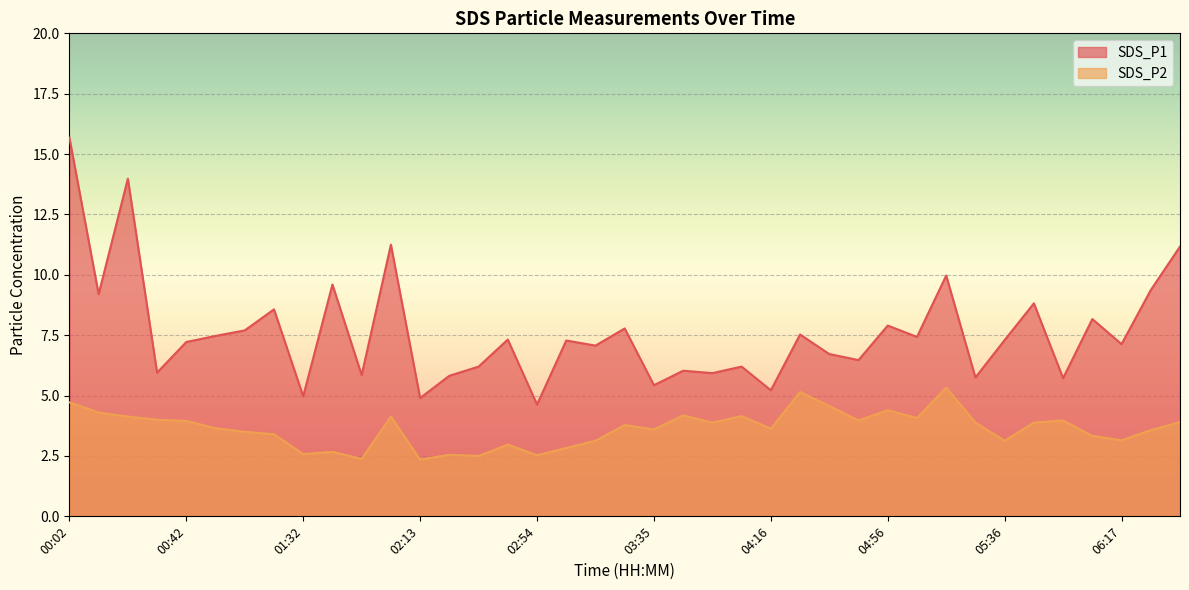

How many lines are shown in the chart?

2